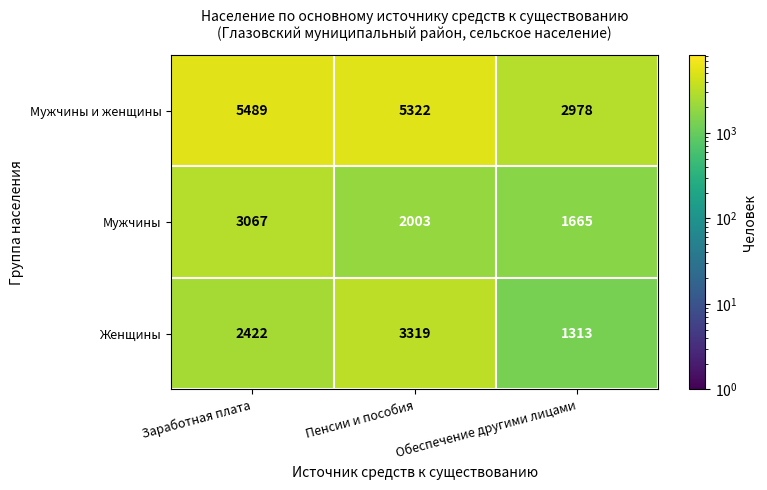

Rank the series at Обеспечение другими лицами from lowest to highest value.

Женщины, Мужчины, Мужчины и женщины